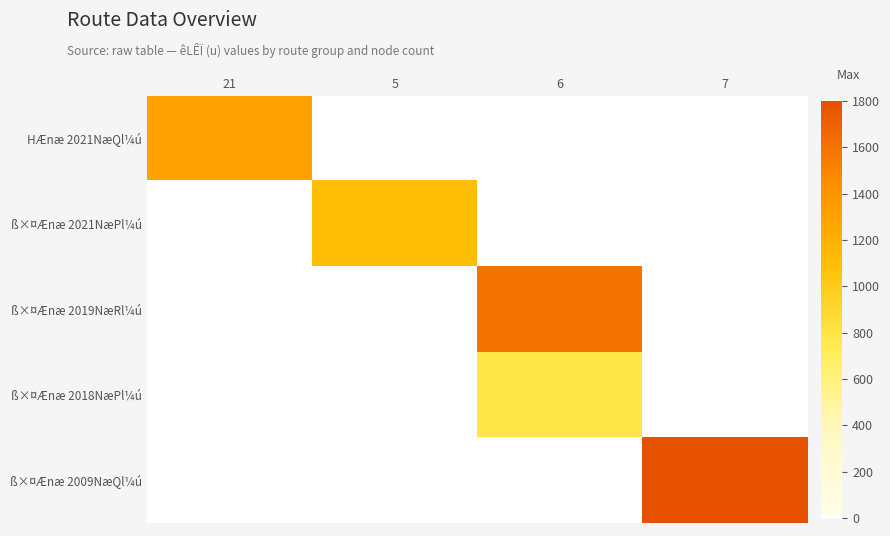

Reading left to right, extract all data points from this chart.

HÆnæ 2021NæQl¼ú: 21=1300	5=0	6=0	7=0
ß×¤Ænæ 2021NæPl¼ú: 21=0	5=1100	6=0	7=0
ß×¤Ænæ 2019NæRl¼ú: 21=0	5=0	6=1600	7=0
ß×¤Ænæ 2018NæPl¼ú: 21=0	5=0	6=790	7=0
ß×¤Ænæ 2009NæQl¼ú: 21=0	5=0	6=0	7=1800